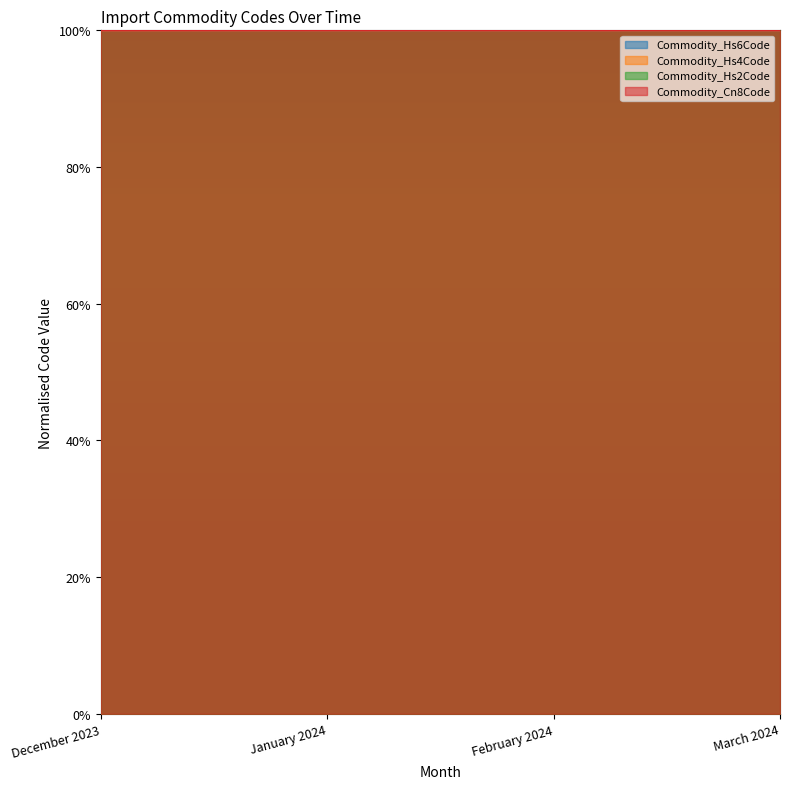

At December 2023, list the series in order from smallest to largest.

Commodity_Hs4Code, Commodity_Hs6Code, Commodity_Cn8Code